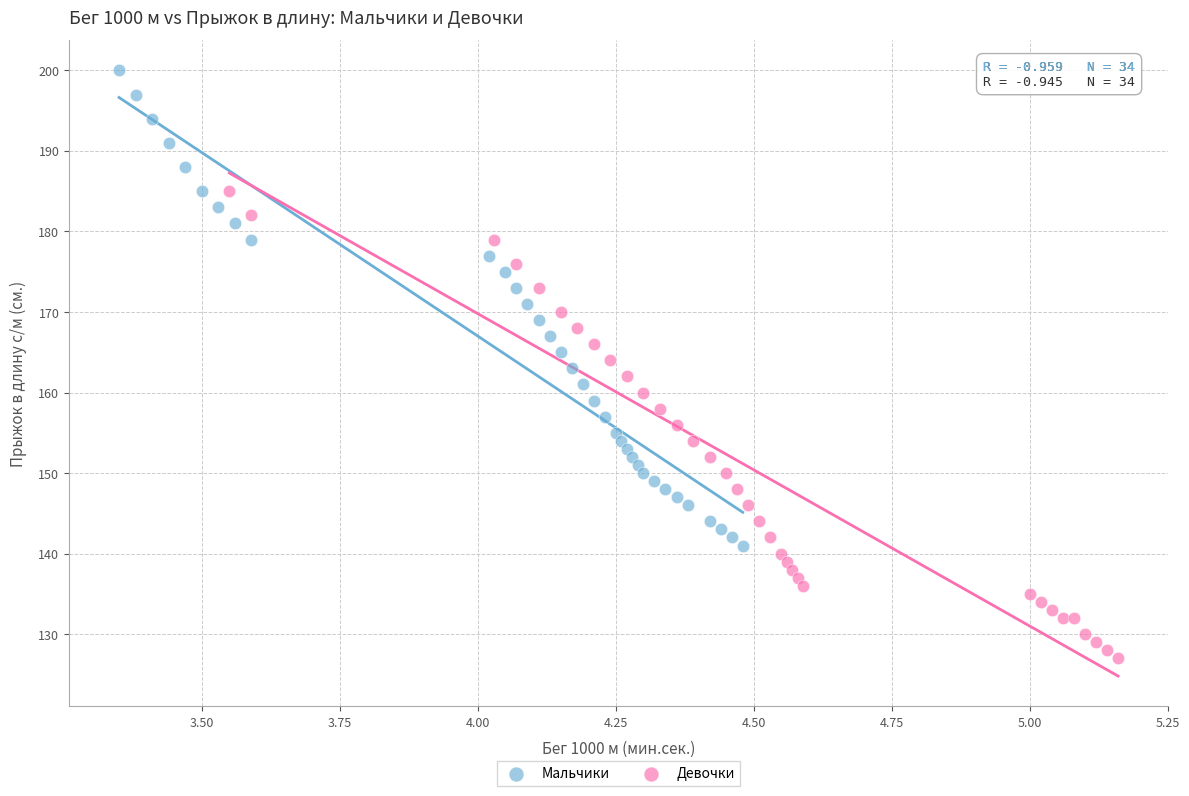

Which series has the largest Y range (max minus min)?

Мальчики